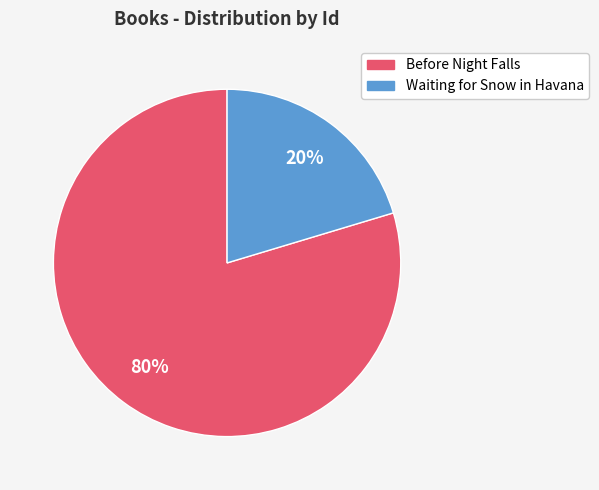

Rank the categories by value from highest to lowest.

Before Night Falls, Waiting for Snow in Havana